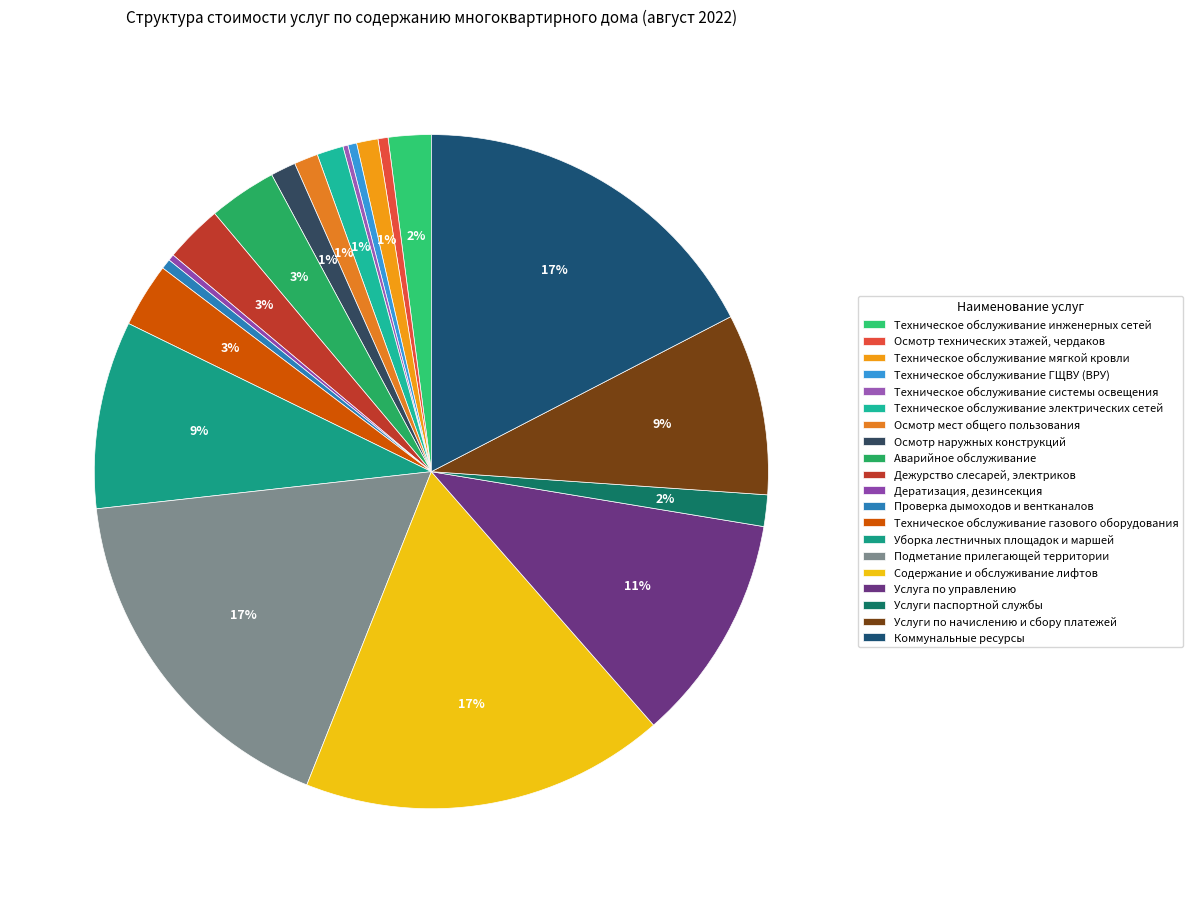

Which has a higher value, Техническое обслуживание электрических сетей or Подметание прилегающей территории?

Подметание прилегающей территории